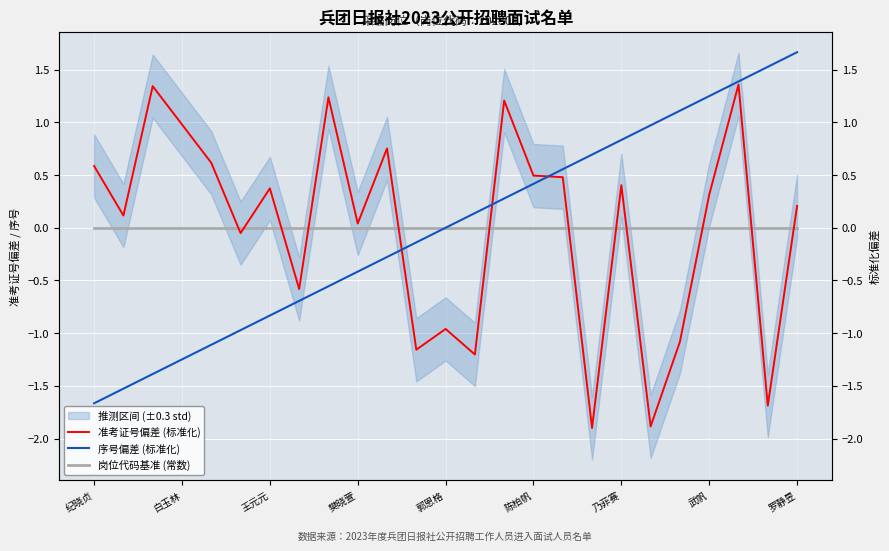

True or false: 准考证号偏差 (标准化) and 岗位代码基准 (常数) intersect in this chart.

True